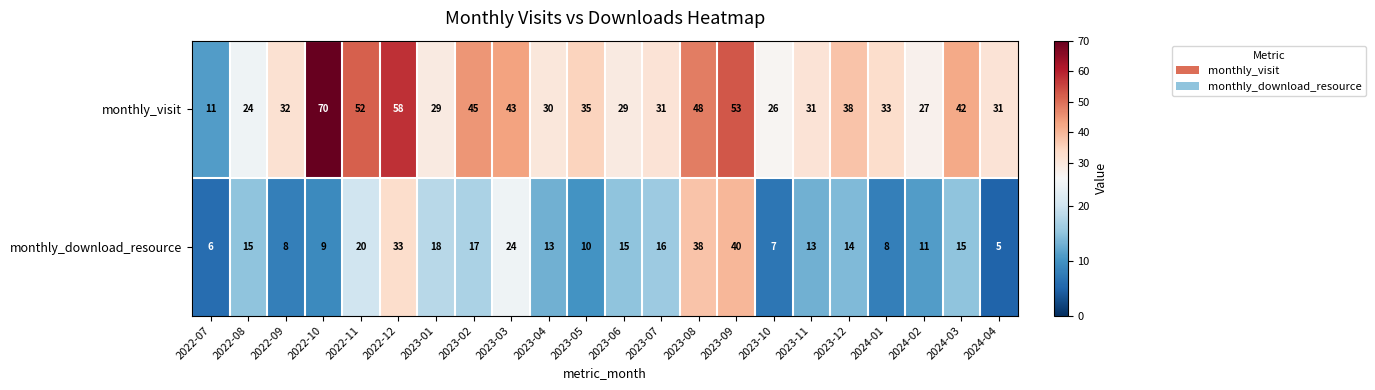

What is the difference between the maximum and minimum values in the monthly_visit series?

59